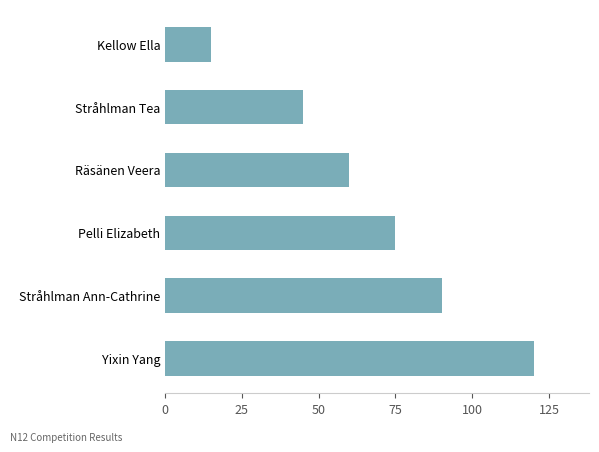

What is the difference between the maximum and minimum values?

105